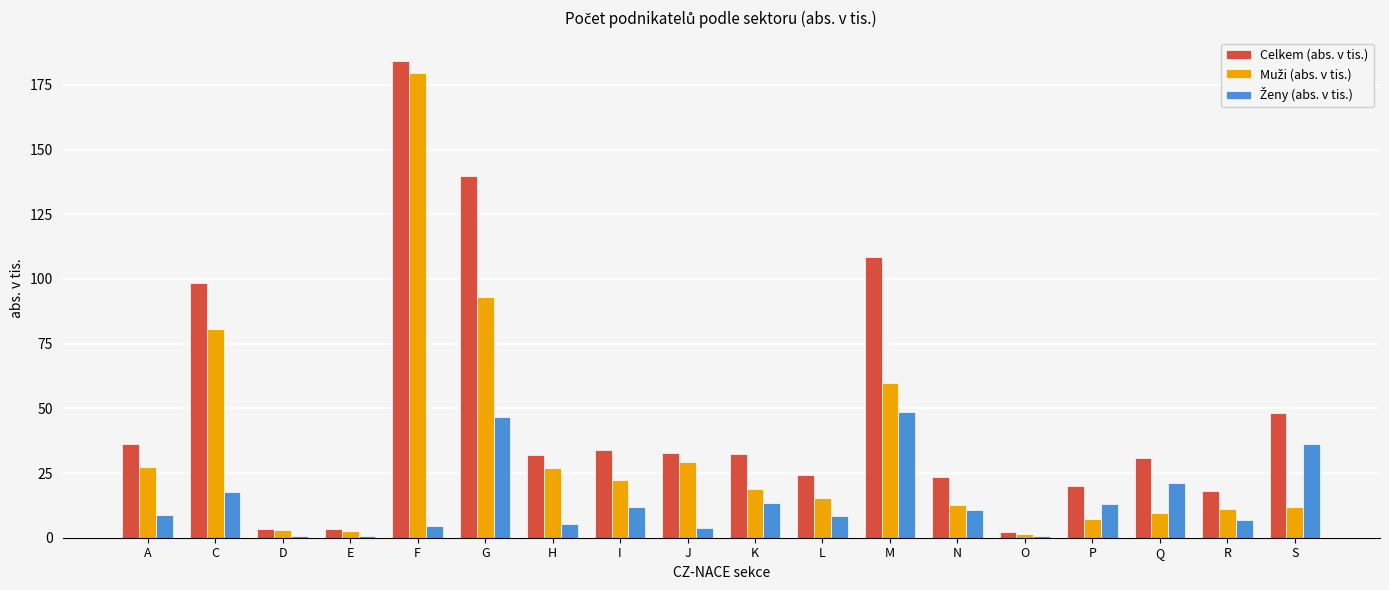

The value of Celkem (abs. v tis.) at Q is 30.7. True or false?

True